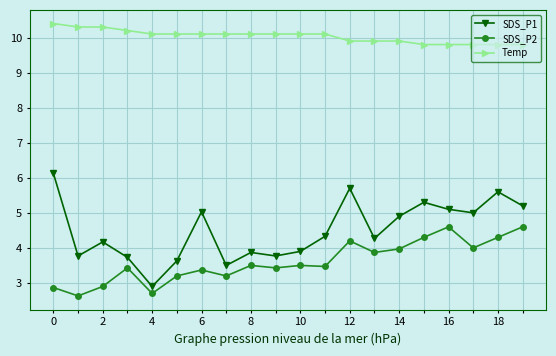

List the series in order of their peak value, highest first.

Temp, SDS_P1, SDS_P2